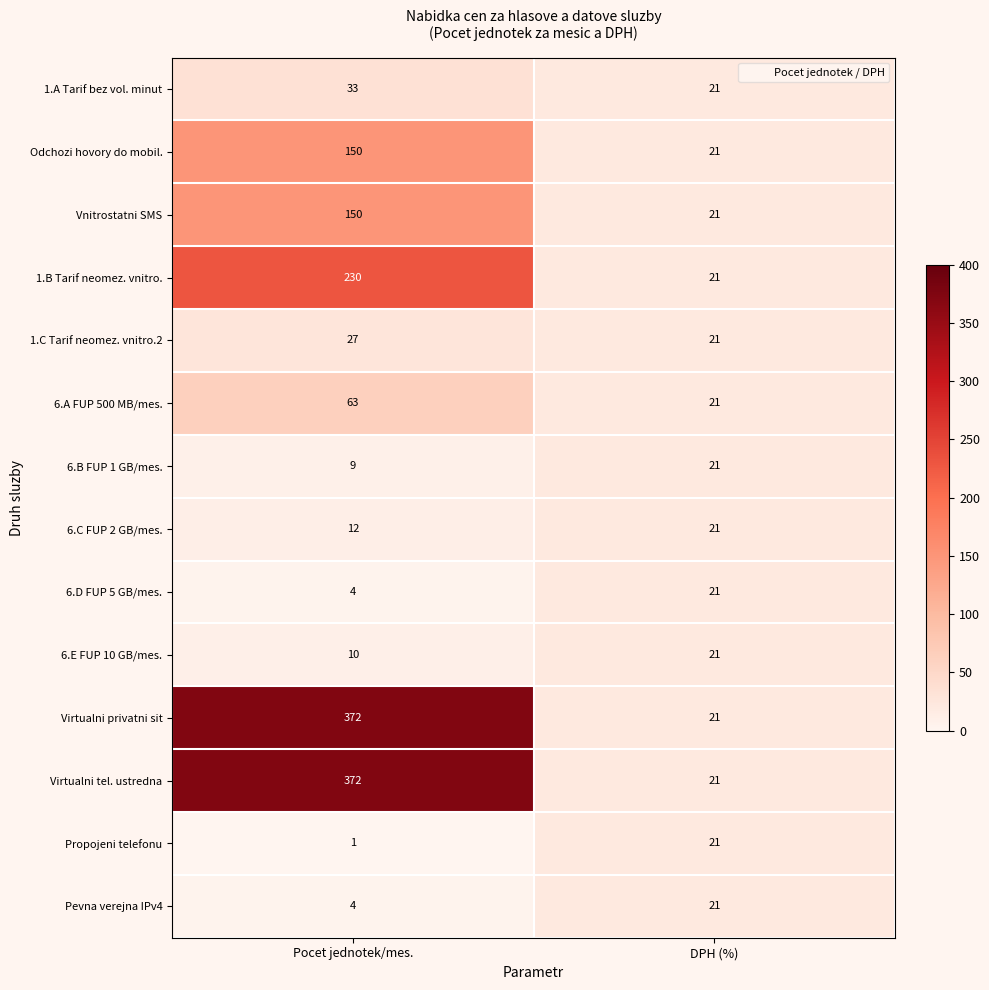

What is the total value across all series at DPH (%)?

294